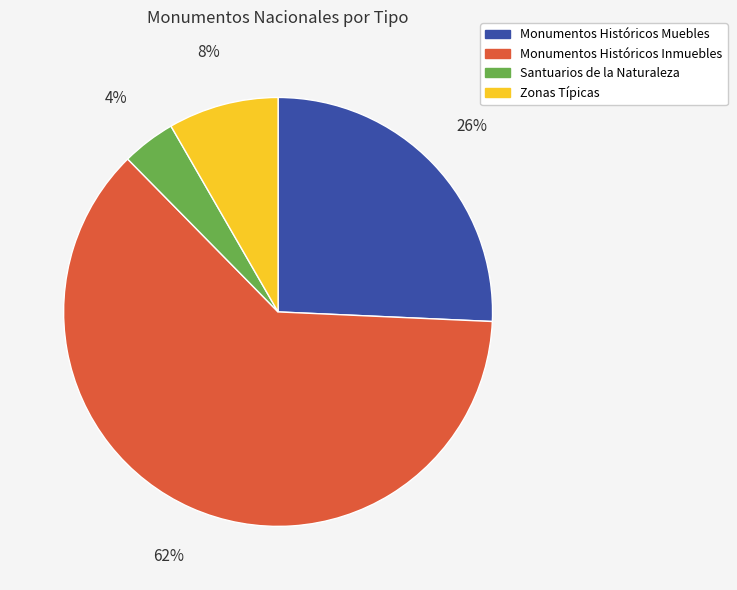

To the nearest percent, what is the combined percentage of Santuarios de la Naturaleza and Monumentos Históricos Inmuebles?

66%